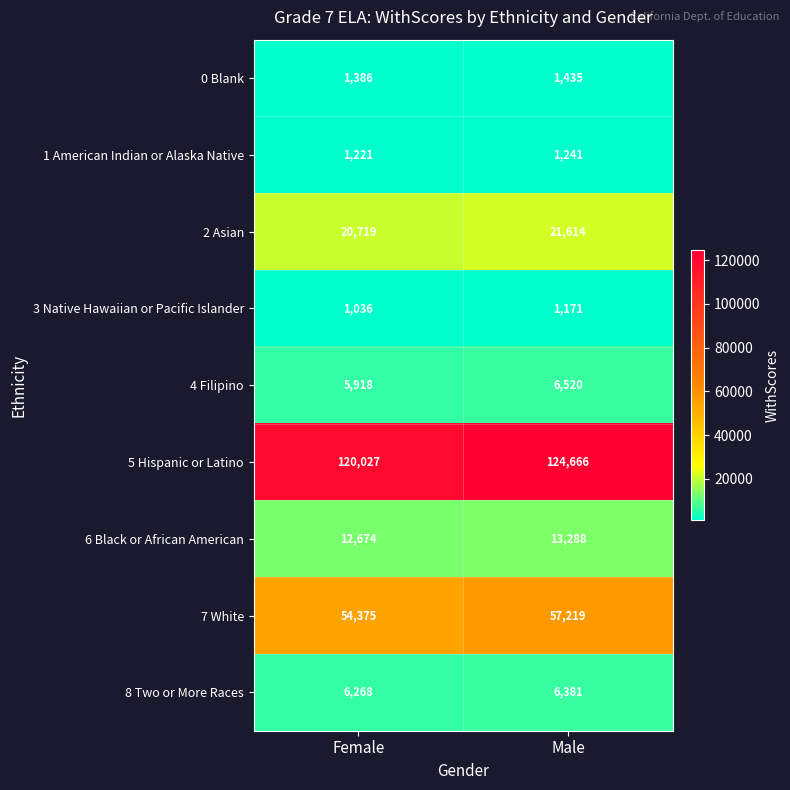

The 1 American Indian or Alaska Native series shows 1241 at Male. True or false?

True